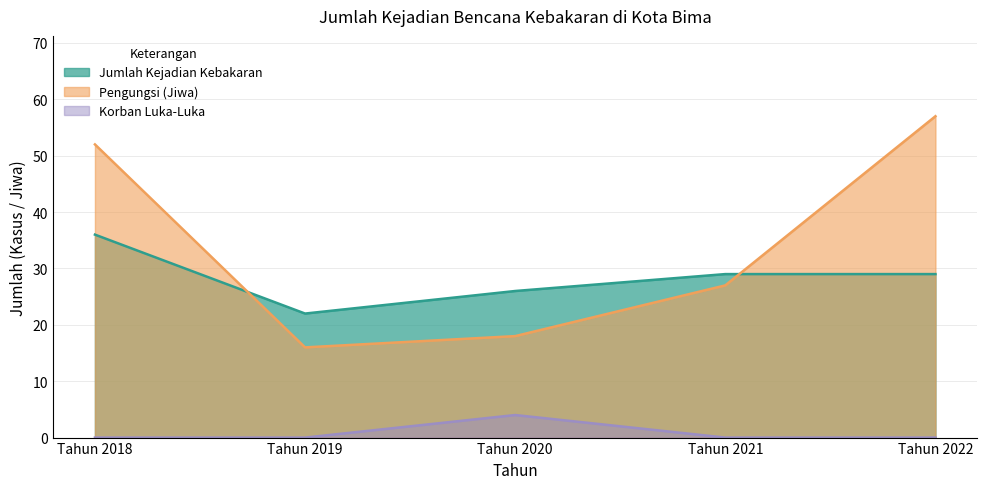

What is the difference between the maximum and minimum values in the Pengungsi (Jiwa) series?

41